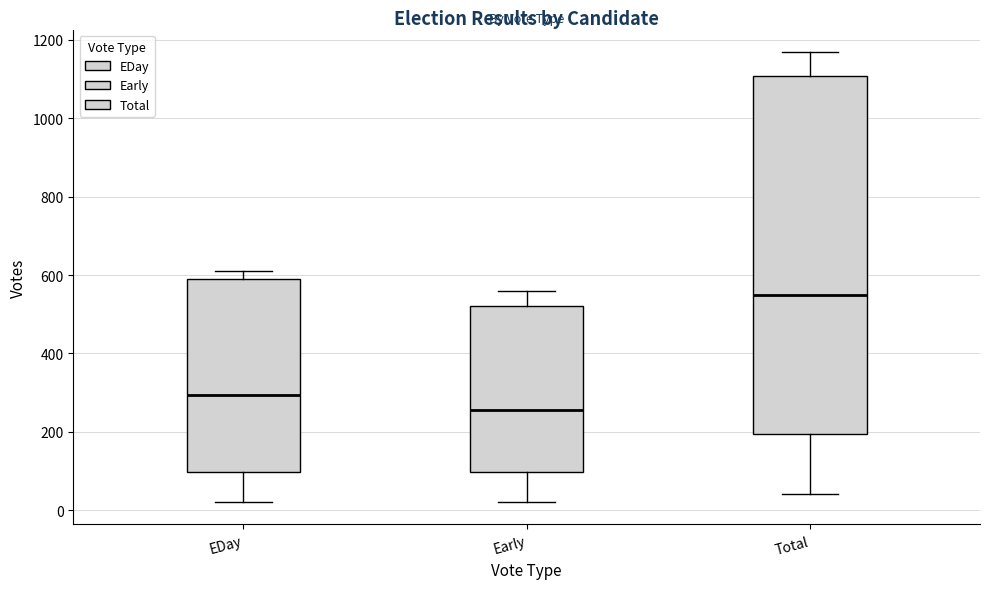

Reading left to right, transcribe this box plot: for each box, give where its median line is, the range the box spans, and where its two whiskers end, as read against the y-axis. The values are not printed on the chart, so give them approximately, as read against the axis.

EDay: median 300, box 100 to 600, whiskers 20 to 620
Early: median 260, box 100 to 520, whiskers 20 to 560
Total: median 560, box 200 to 1100, whiskers 40 to 1160